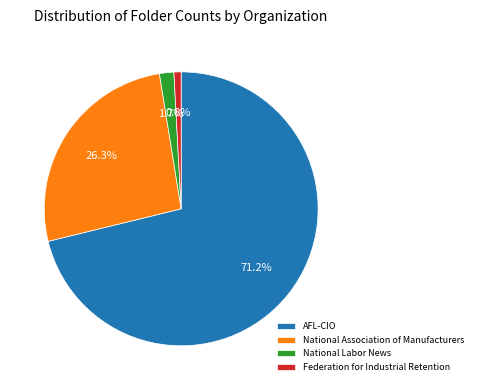

Which category has the smallest portion of the pie?

Federation for Industrial Retention